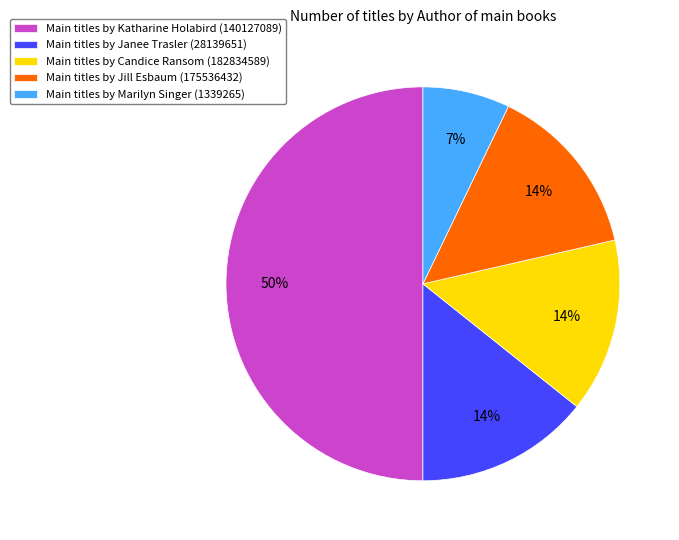

Which slice is the smallest?

Main titles by Marilyn Singer (1339265)